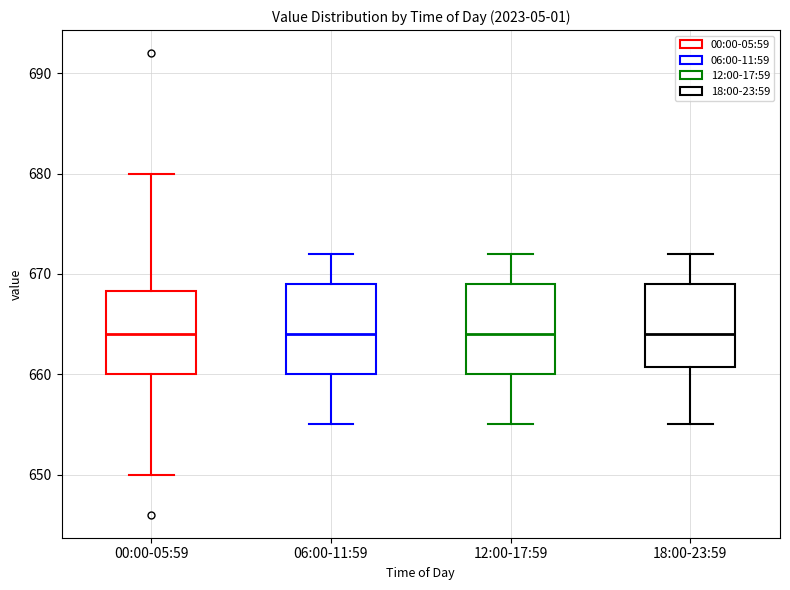

Reading left to right, read every box against the y-axis: the position of its median line, the range the box covers, and the ends of its whiskers. The values are not printed on the chart, so give them approximately, as read against the axis.

00:00-05:59: median 664, box 660 to 668, whiskers 650 to 680
06:00-11:59: median 664, box 660 to 669, whiskers 655 to 672
12:00-17:59: median 664, box 660 to 669, whiskers 655 to 672
18:00-23:59: median 664, box 661 to 669, whiskers 655 to 672